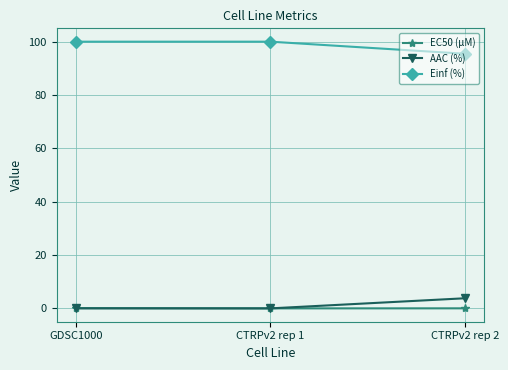

Count the AAC (%) values in the range 0 to 3.

2